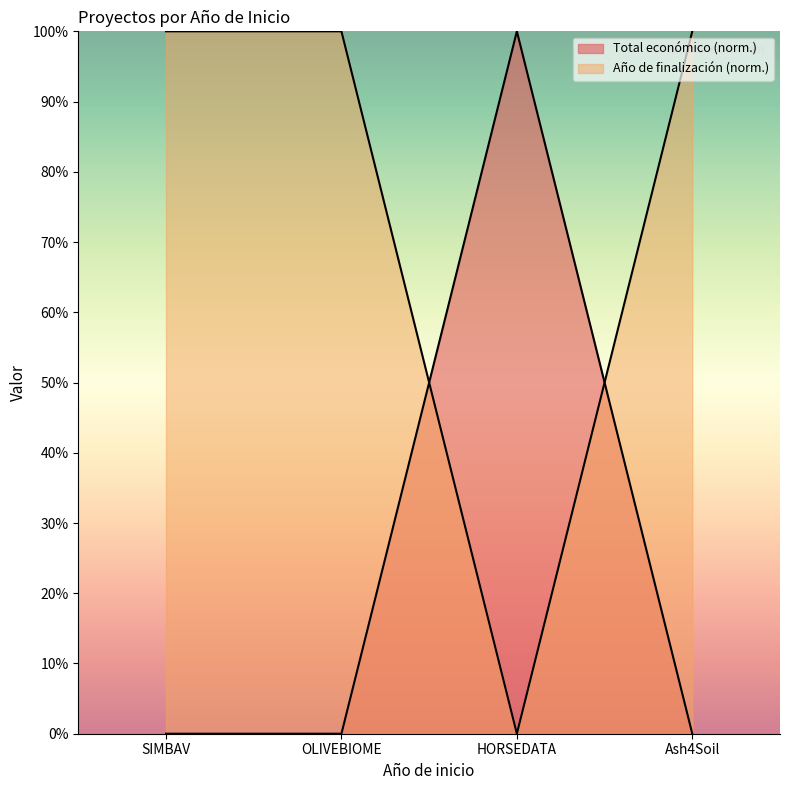

How many interior local valleys does the Total económico series have?

1